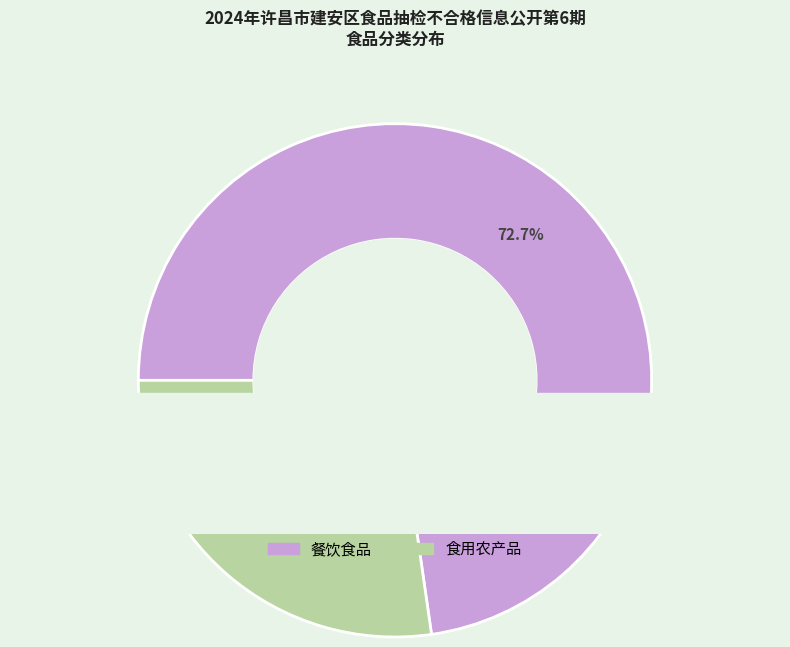

How many slices are in this pie chart?

2